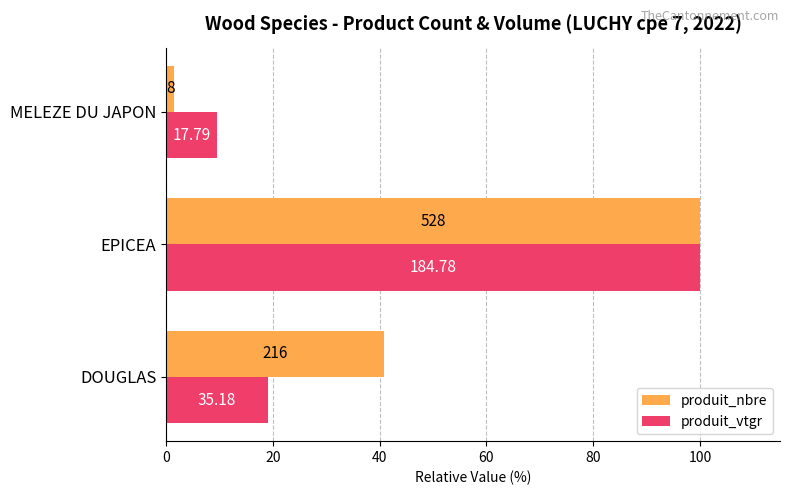

What is the sum of all produit_nbre values?

142.4